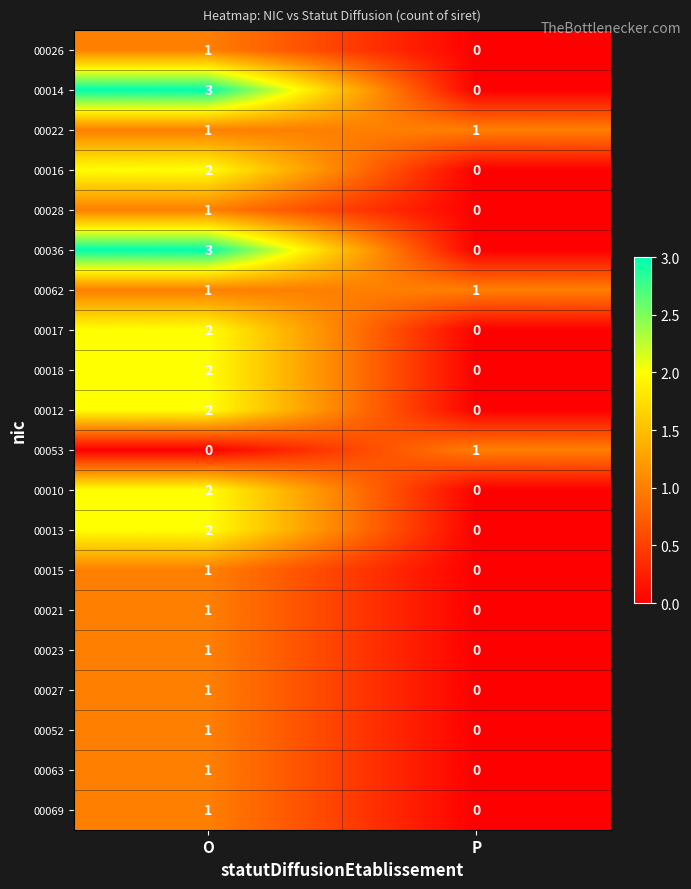

The value of 00069 at P is 0. True or false?

True